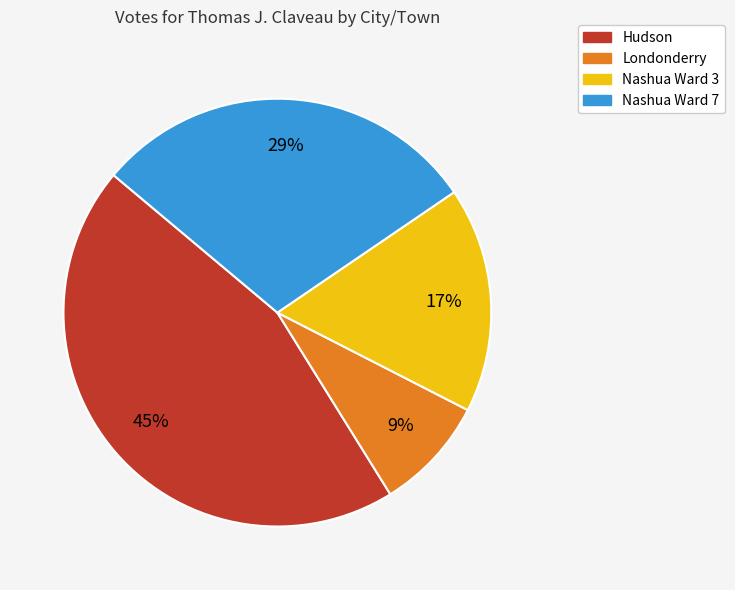

Rank the categories by value from lowest to highest.

Londonderry, Nashua Ward 3, Nashua Ward 7, Hudson